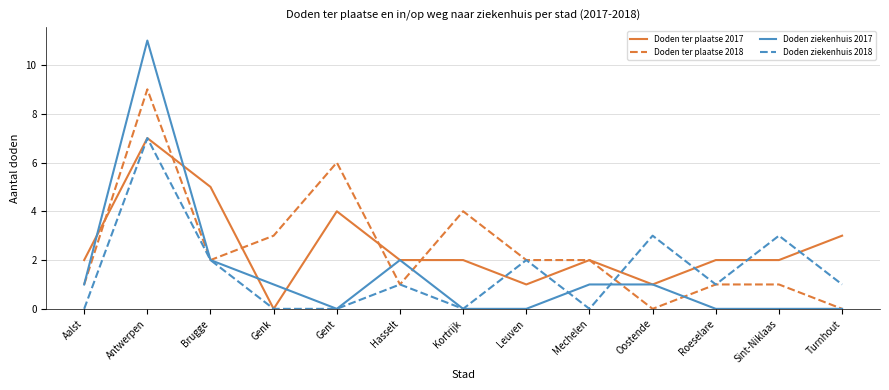

At which category is the sum across all series the highest?

Antwerpen